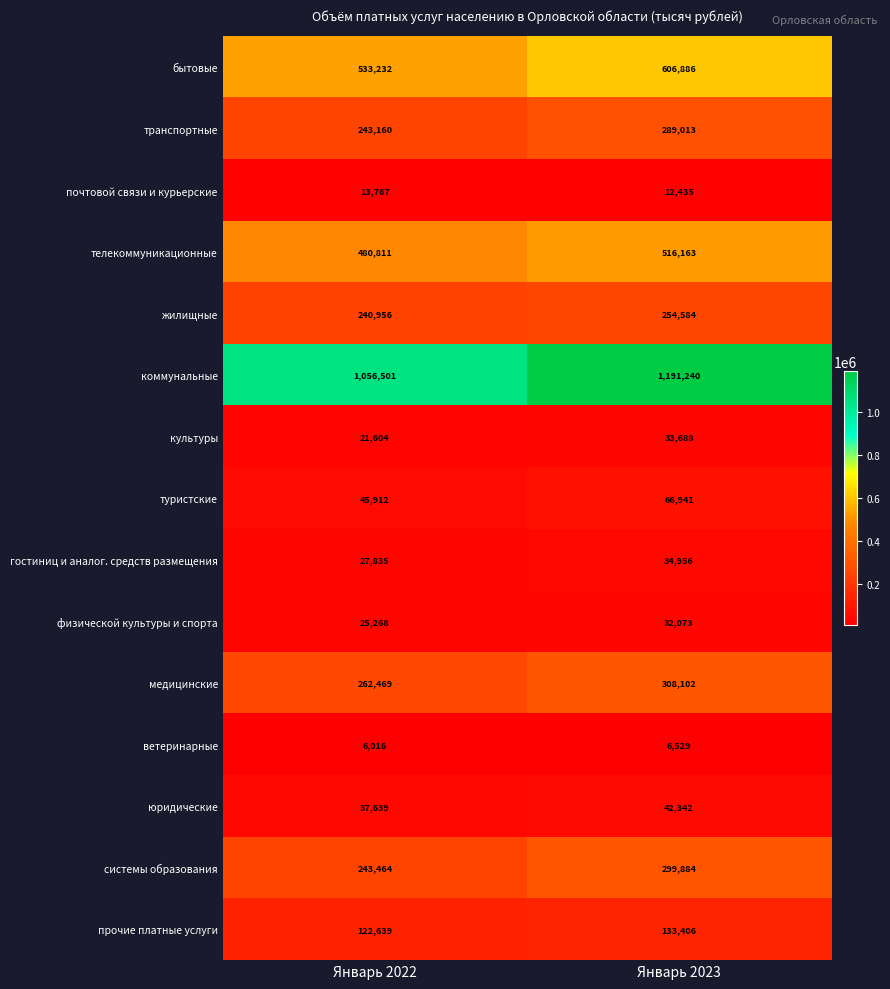

True or false: коммунальные has a value of 1968235 at Январь 2023.

False